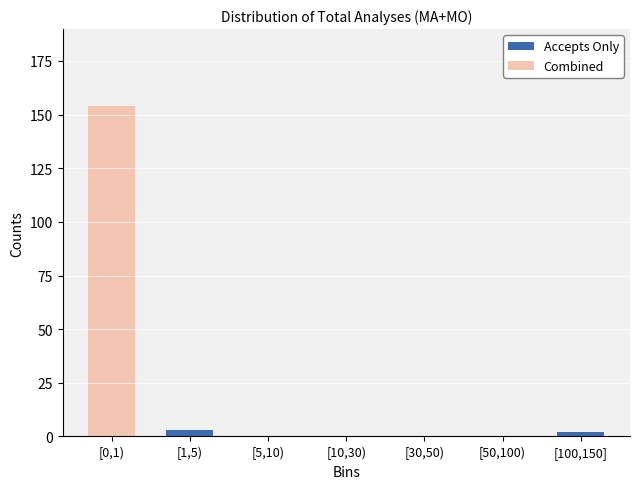

Reading left to right, list the values for the Accepts Only series.

[0,1)=0	[1,5)=3	[5,10)=0	[10,30)=0	[30,50)=0	[50,100)=0	[100,150]=2